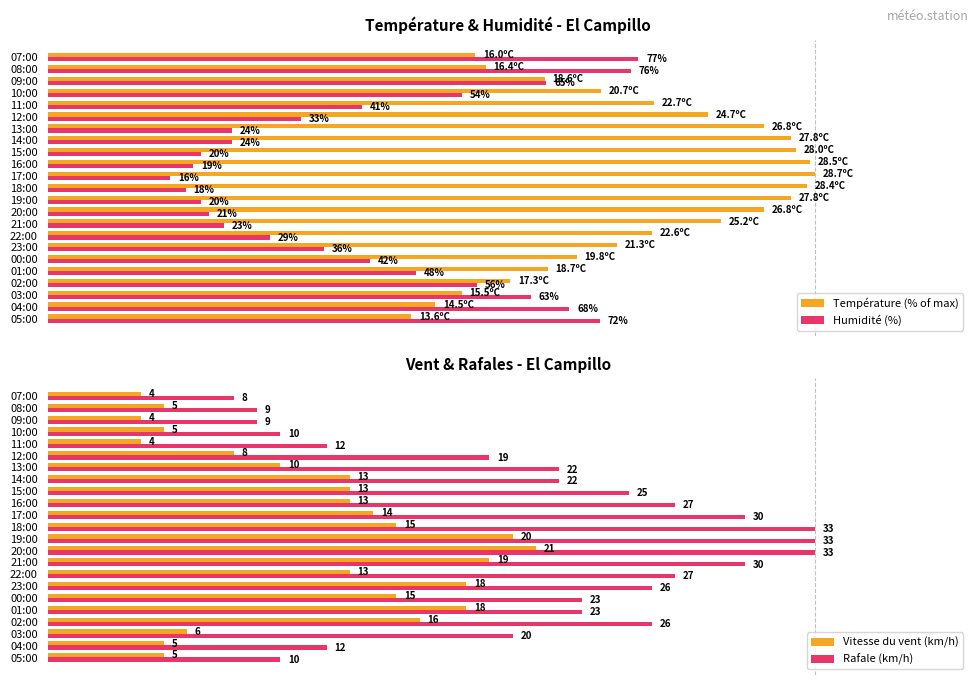

Reading left to right, what are all the values shown in this chart?

Température (% of max): 47.4	50.5	54.0	60.3	65.2	69.0	74.2	78.7	87.8	93.4	96.9	99.0	100.0	99.3	97.6	96.9	93.4	86.1	79.1	72.1	64.8	57.1	55.7
Humidité (%): 72.0	68.0	63.0	56.0	48.0	42.0	36.0	29.0	23.0	21.0	20.0	18.0	16.0	19.0	20.0	24.0	24.0	33.0	41.0	54.0	65.0	76.0	77.0
Vitesse du vent (km/h): 15.2	15.2	18.2	48.5	54.5	45.5	54.5	39.4	57.6	63.6	60.6	45.5	42.4	39.4	39.4	39.4	30.3	24.2	12.1	15.2	12.1	15.2	12.1
Rafale (km/h): 30.3	36.4	60.6	78.8	69.7	69.7	78.8	81.8	90.9	100.0	100.0	100.0	90.9	81.8	75.8	66.7	66.7	57.6	36.4	30.3	27.3	27.3	24.2